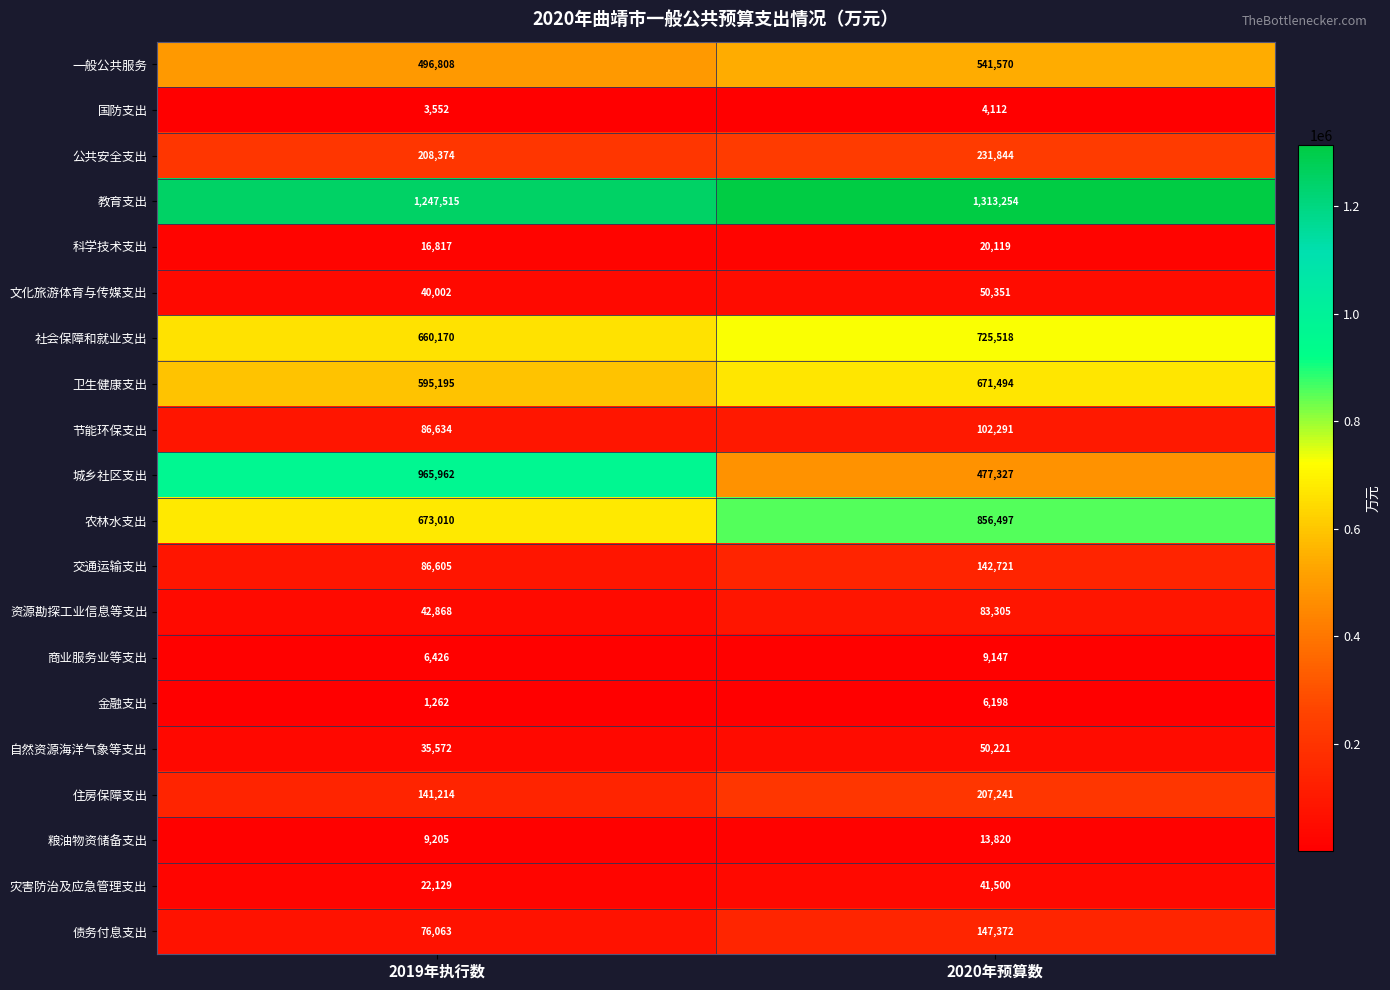

Is it true that 农林水支出 equals 969296 at 2019年执行数?

False